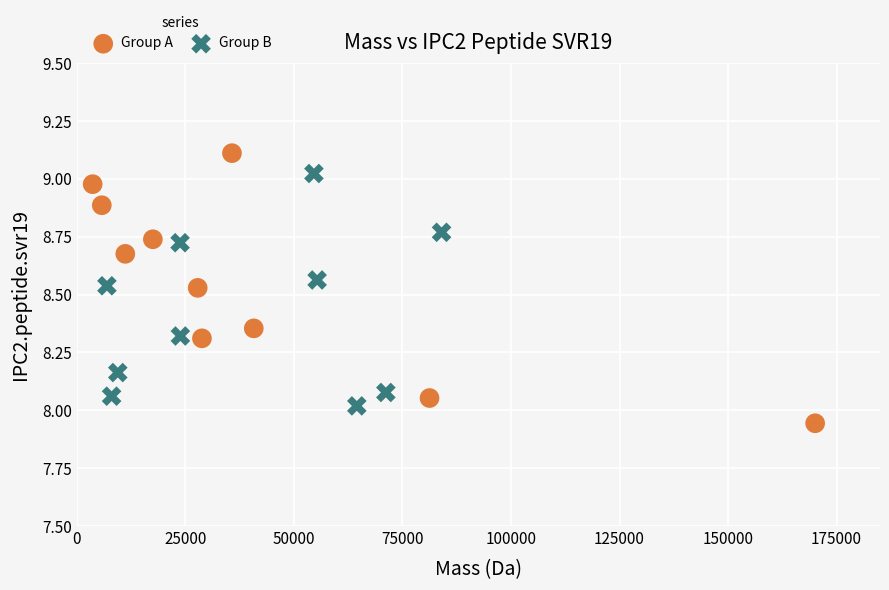

Which series reaches the maximum Y coordinate?

Group A